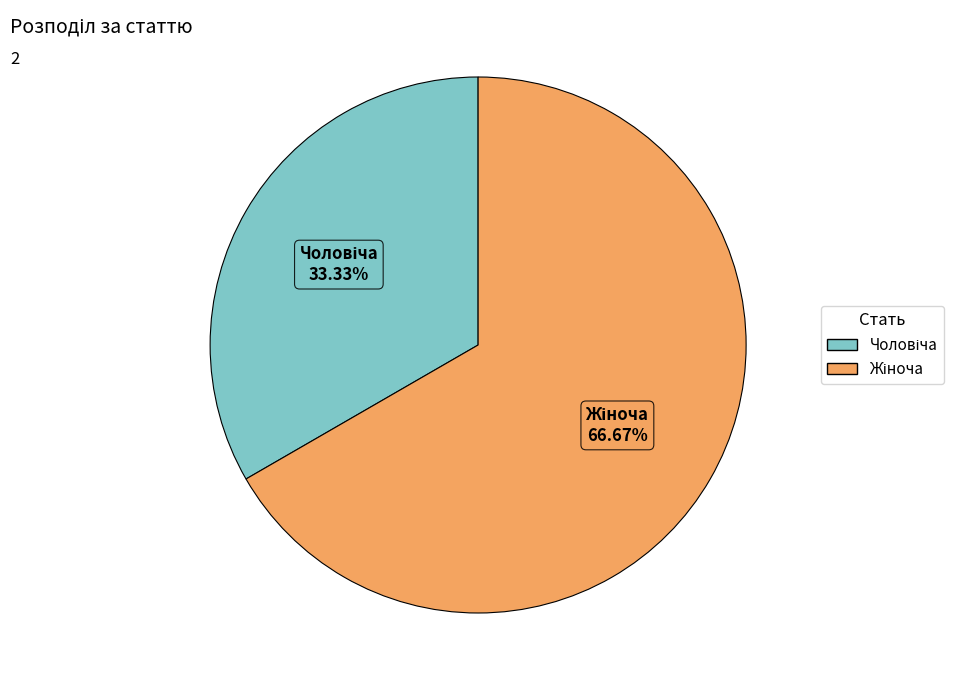

Is there any slice that represents more than half of the pie?

Yes